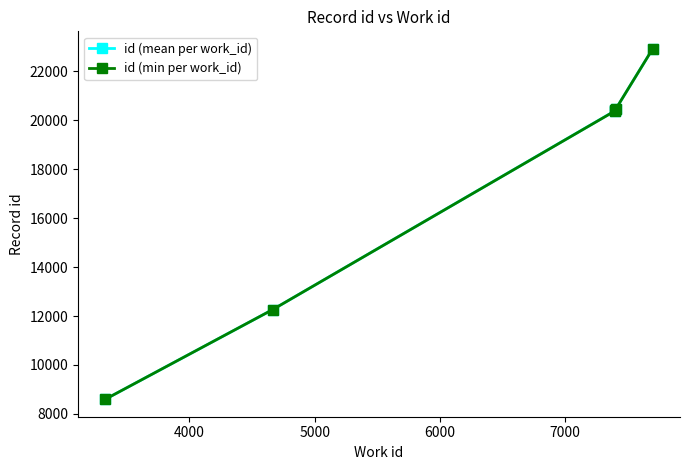

What is the highest value of the id (min per work_id) series?

22917.0